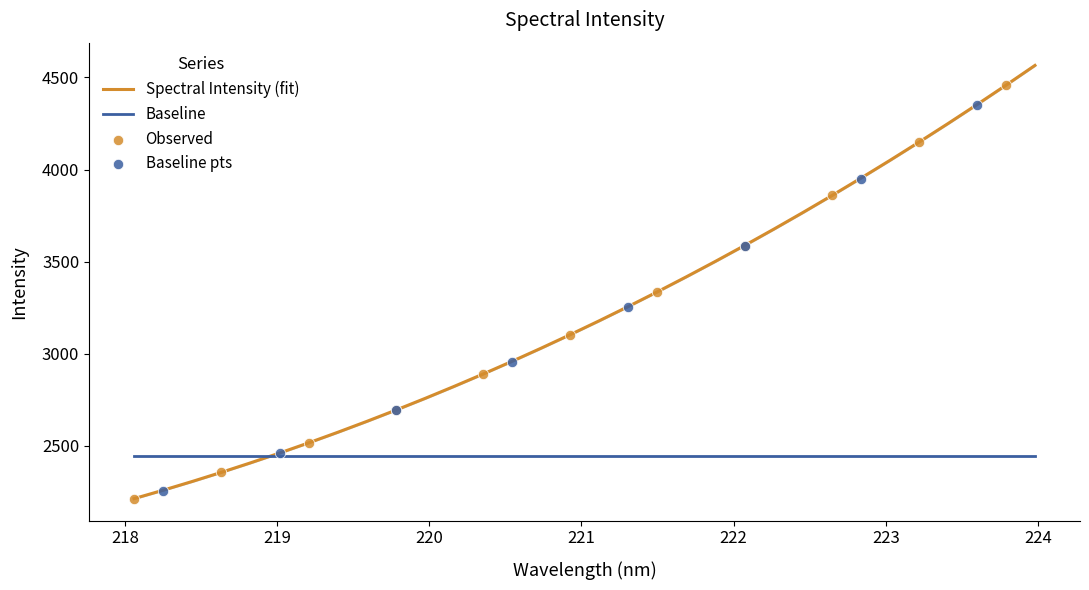

Approximately how many times larger is the value at 223.0264 compared to 222.8355?

1.0